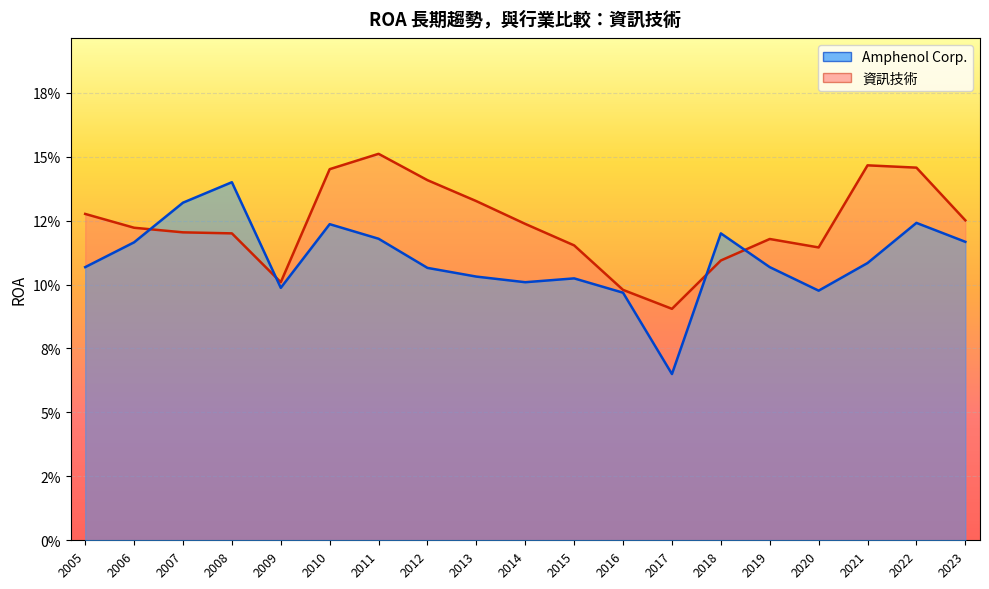

At how many categories does at least one series exceed 0?

19